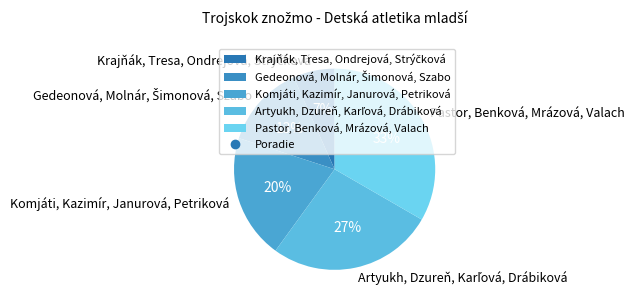

Does Komjáti, Kazimír, Janurová, Petriková represent more than half of the total?

No